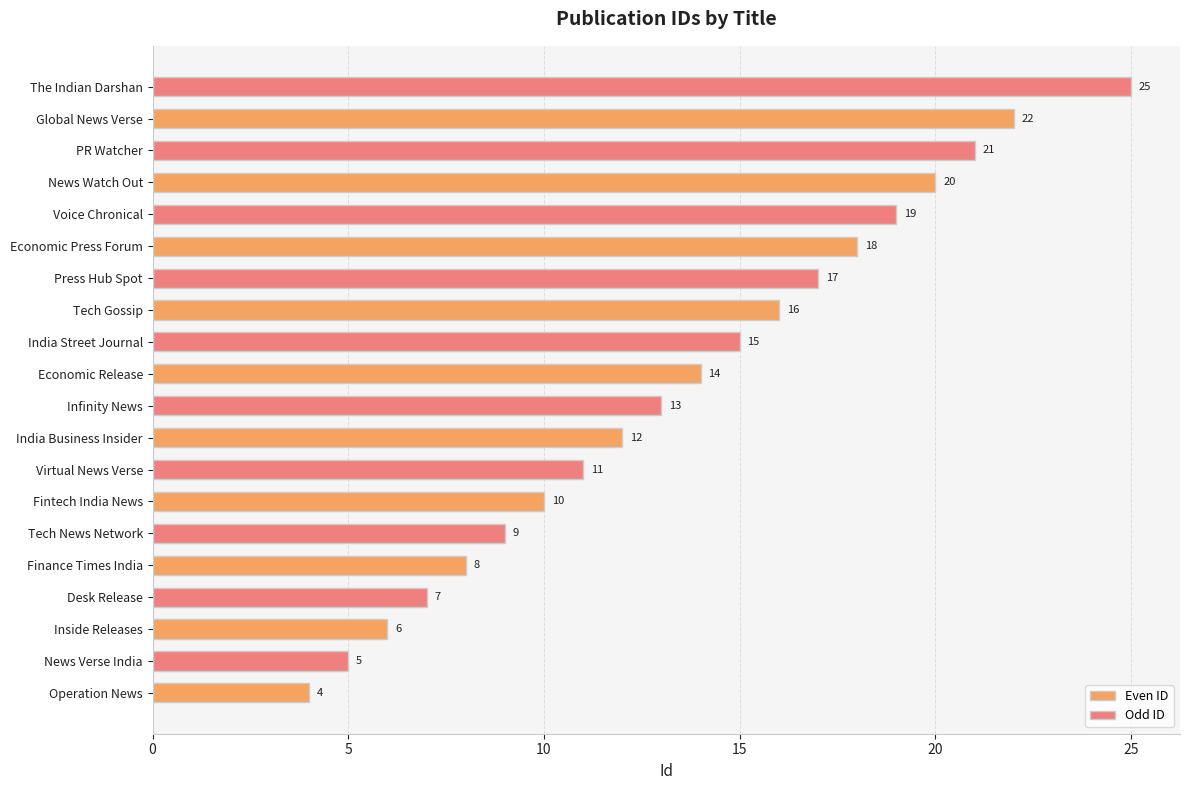

True or false: Even ID has a value of 6 at India Business Insider.

False